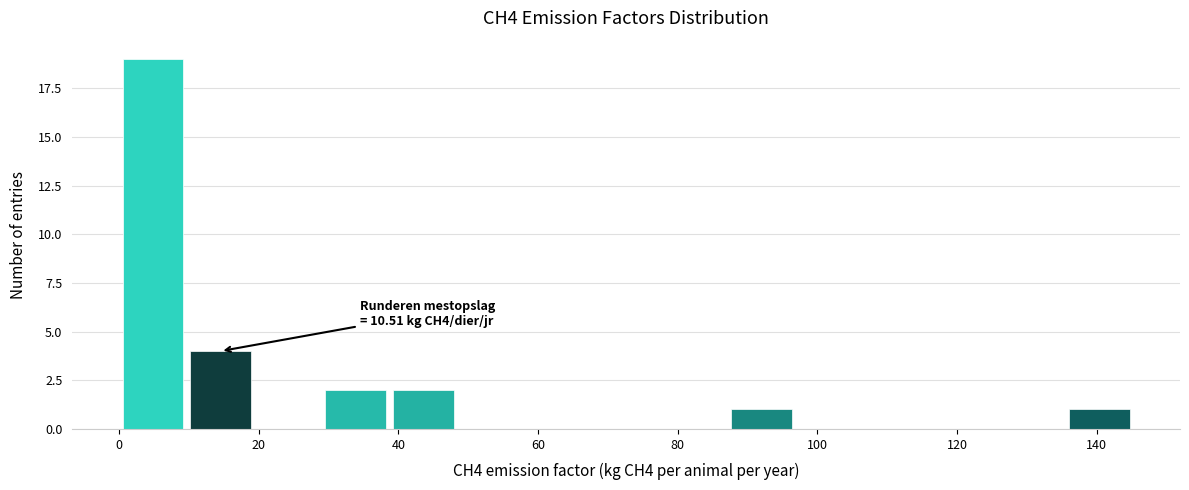

Which range on the x-axis has the tallest bar?

0 to 10